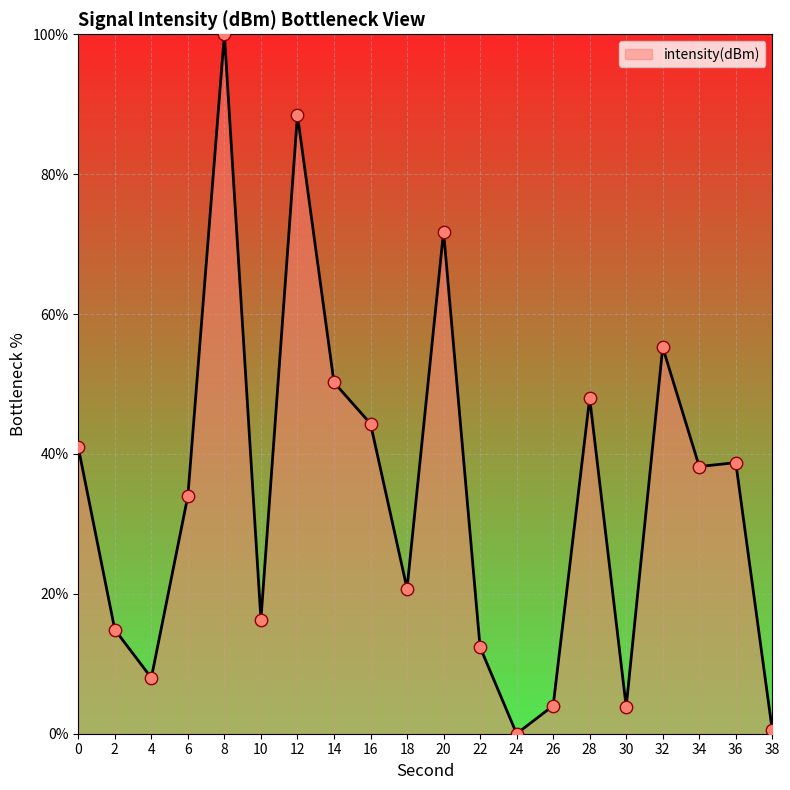

Which has a higher value, 38 or 20?

20